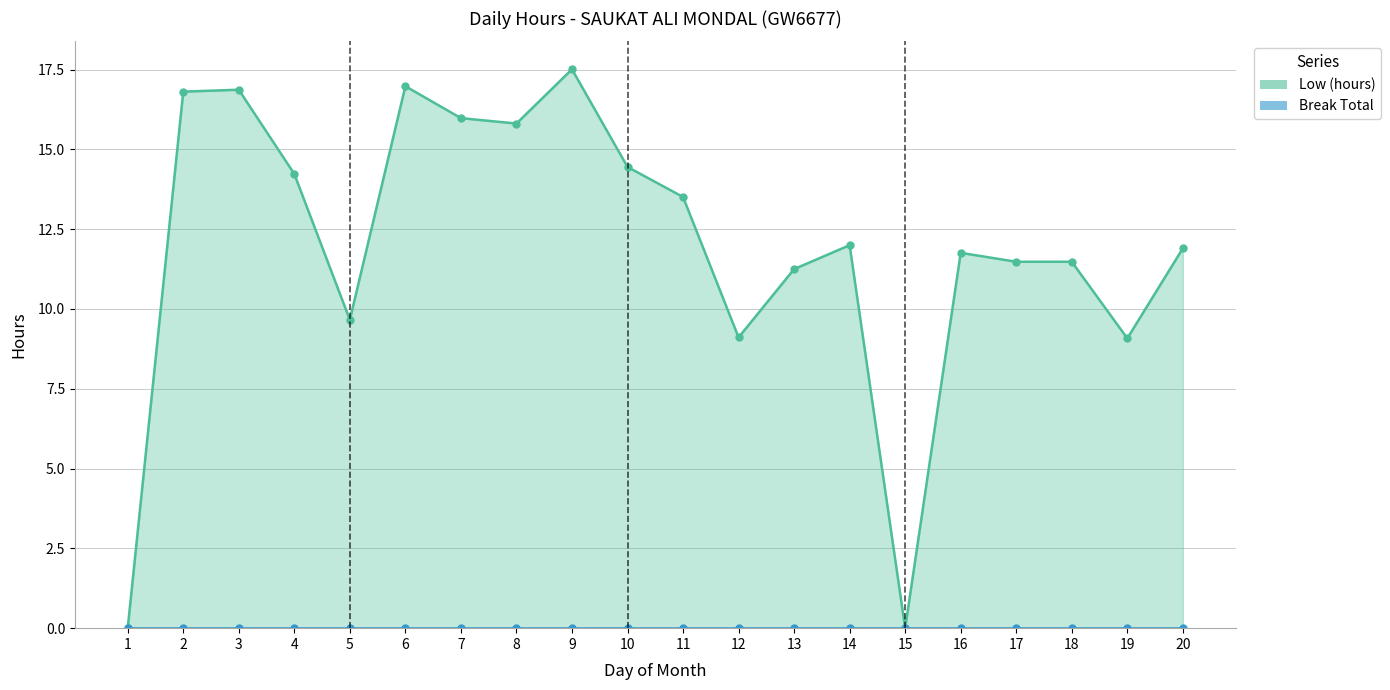

True or false: Break Total line and Low (hours) line intersect in this chart.

False